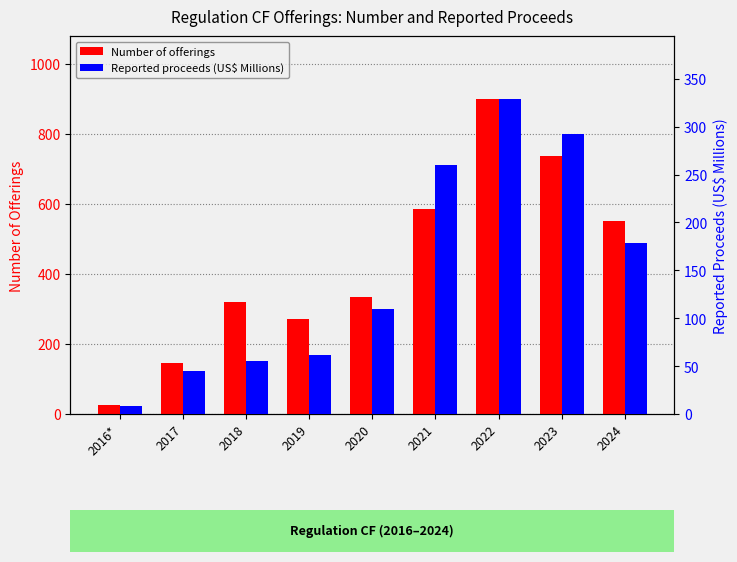

What is the spread (max minus min) of values at 2023?

444.4